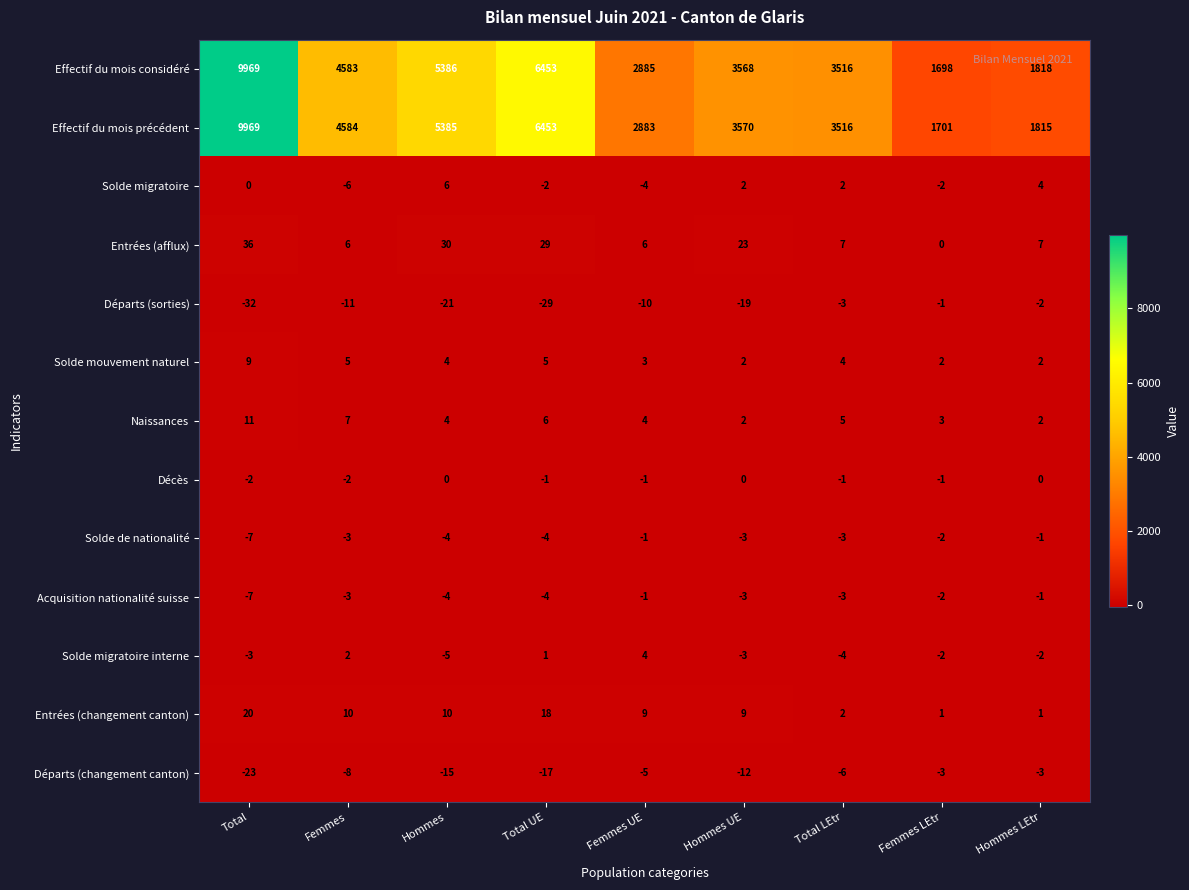

What is the sum of all Solde migratoire interne values?

-12